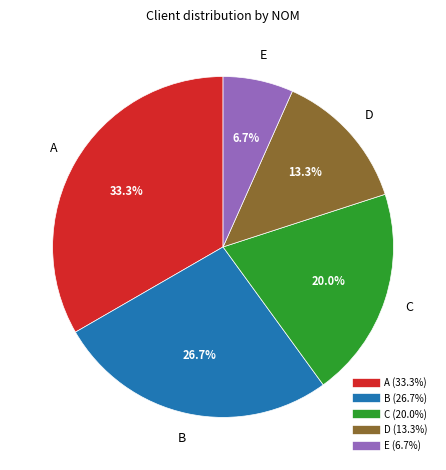

True or false: D accounts for 25% of the total.

False